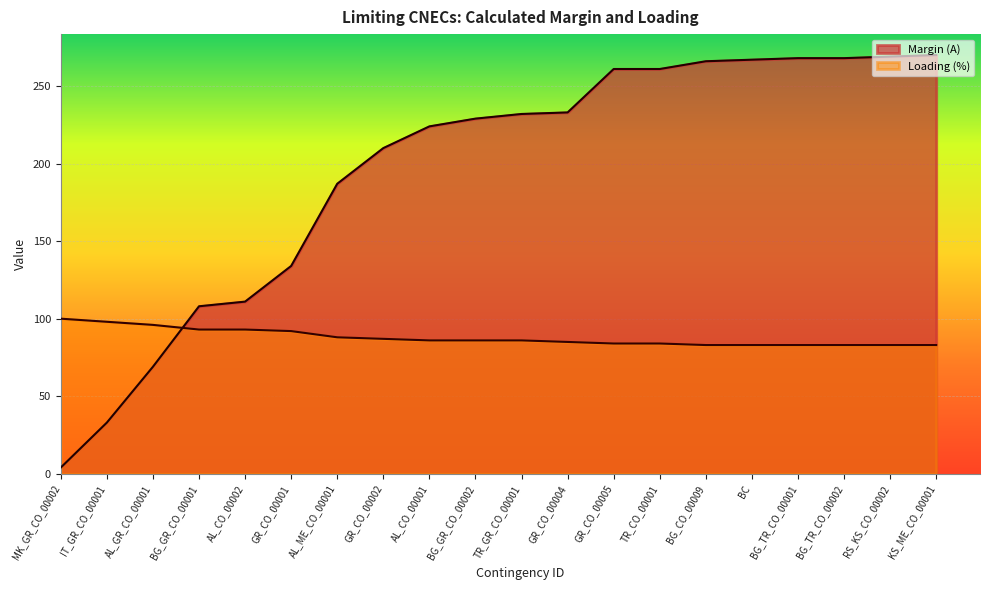

Reading left to right, what are all the values shown in this chart?

Margin (A): MK_GR_CO_00002=4	IT_GR_CO_00001=33	AL_GR_CO_00001=69	BG_GR_CO_00001=108	AL_CO_00002=111	GR_CO_00001=134	AL_ME_CO_00001=187	GR_CO_00002=210	AL_CO_00001=224	BG_GR_CO_00002=229	TR_GR_CO_00001=232	GR_CO_00004=233	GR_CO_00005=261	TR_CO_00001=261	BG_CO_00009=266	BC=267	BG_TR_CO_00001=268	BG_TR_CO_00002=268	RS_KS_CO_00002=269	KS_ME_CO_00001=270
Loading (%): MK_GR_CO_00002=100	IT_GR_CO_00001=98	AL_GR_CO_00001=96	BG_GR_CO_00001=93	AL_CO_00002=93	GR_CO_00001=92	AL_ME_CO_00001=88	GR_CO_00002=87	AL_CO_00001=86	BG_GR_CO_00002=86	TR_GR_CO_00001=86	GR_CO_00004=85	GR_CO_00005=84	TR_CO_00001=84	BG_CO_00009=83	BC=83	BG_TR_CO_00001=83	BG_TR_CO_00002=83	RS_KS_CO_00002=83	KS_ME_CO_00001=83